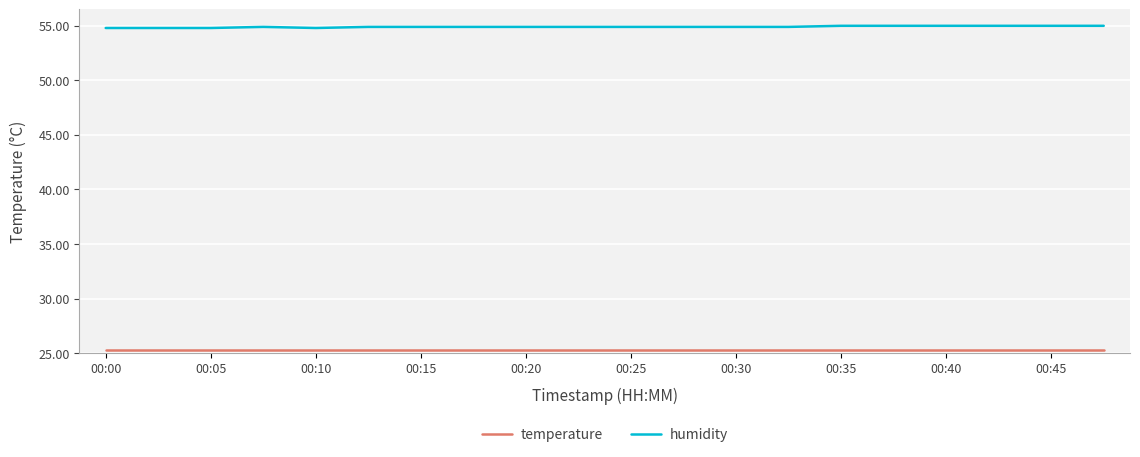

Which series has the largest total across all categories?

humidity